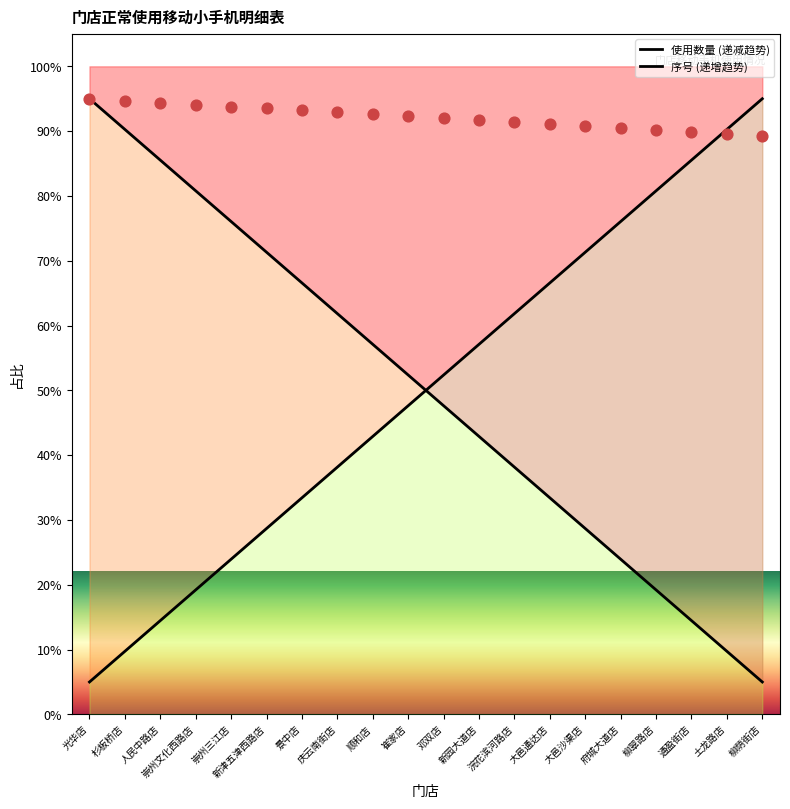

What is the ratio of the value at 崇州三江店 to the value at 邓双店?

1.0